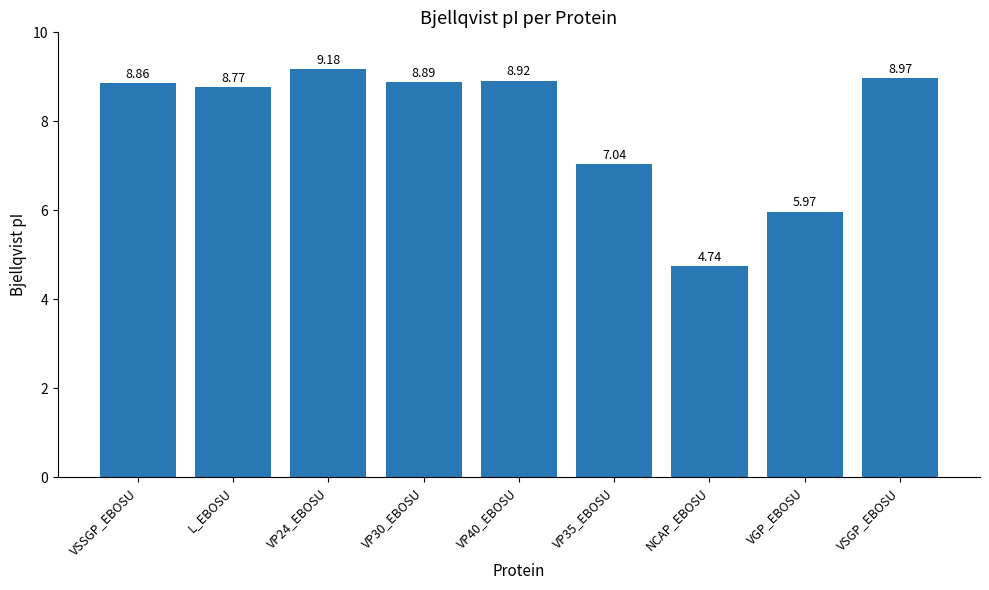

The value at L_EBOSU is 8.8. True or false?

True